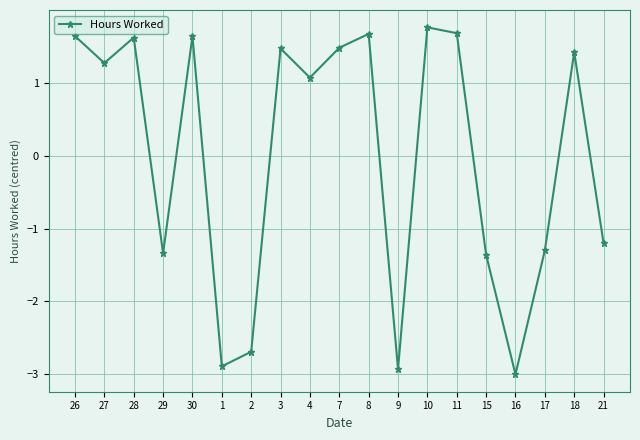

What is the change in value from 2 to 18?

+4.1